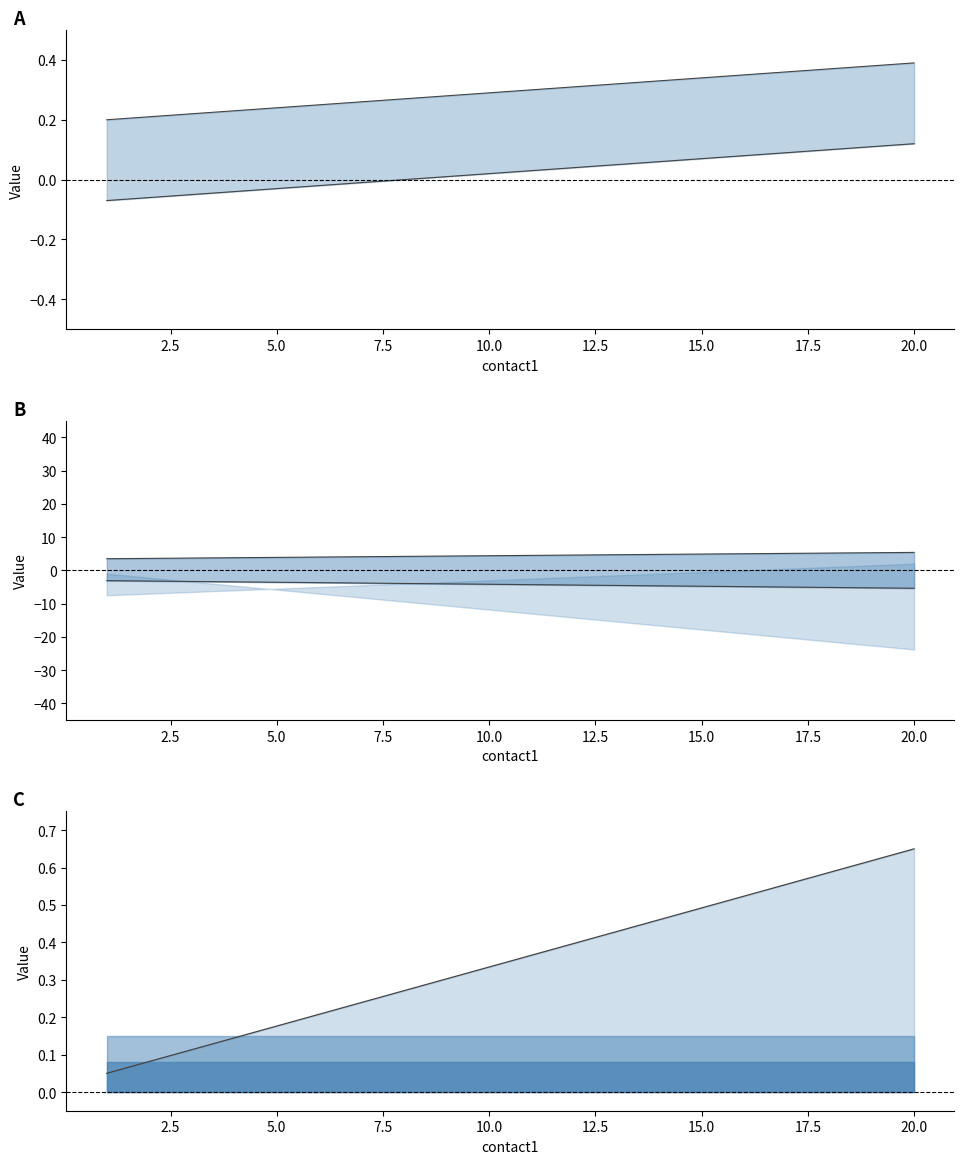

Read the lower value at 20.0.

0.1